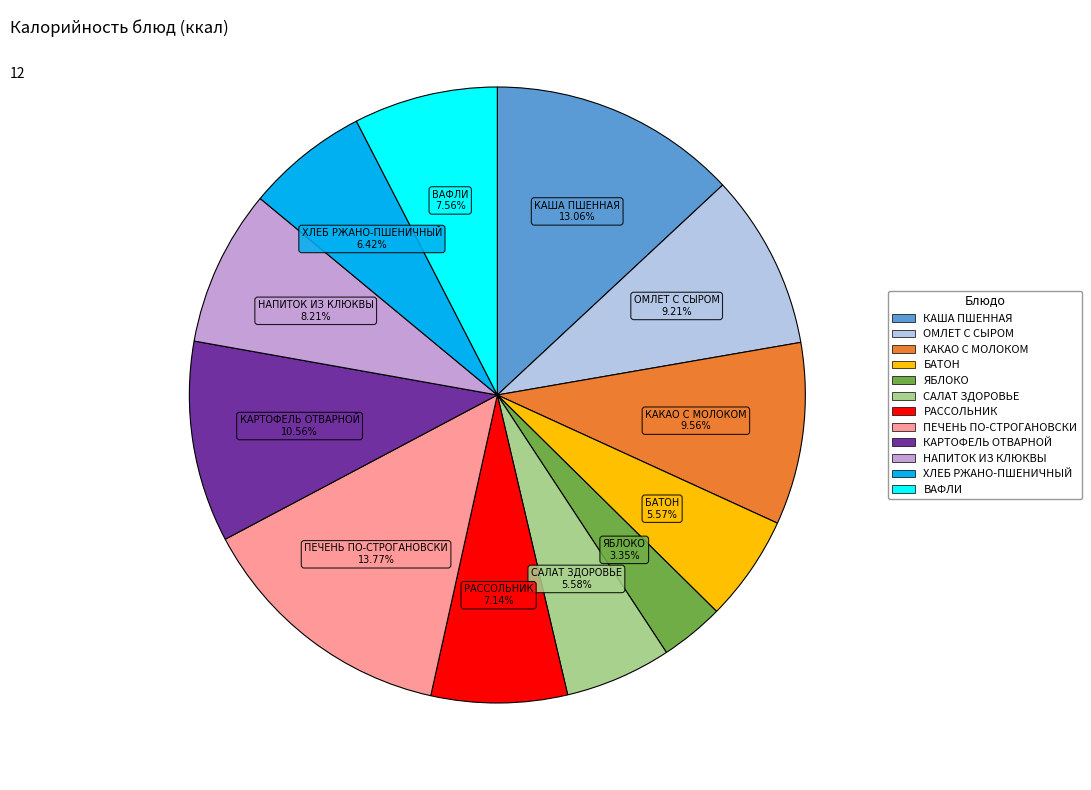

Does any single category account for the majority?

No